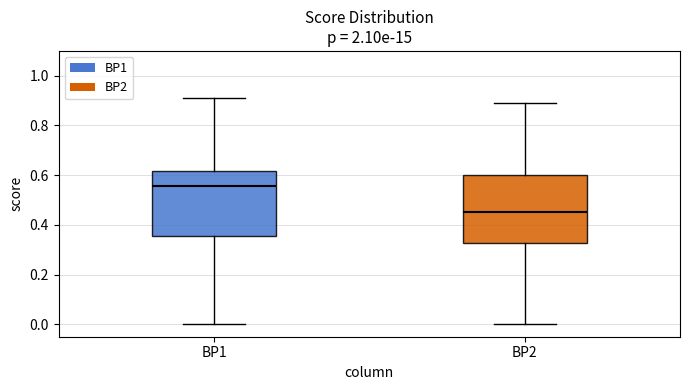

Which box's median line is the highest?

BP1